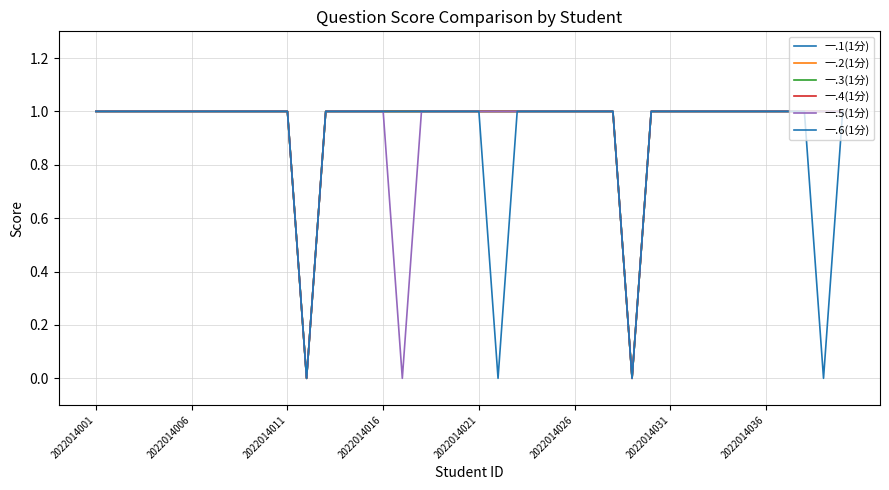

What is the value of the 一.6(1分) point at the 11th from the left?

1